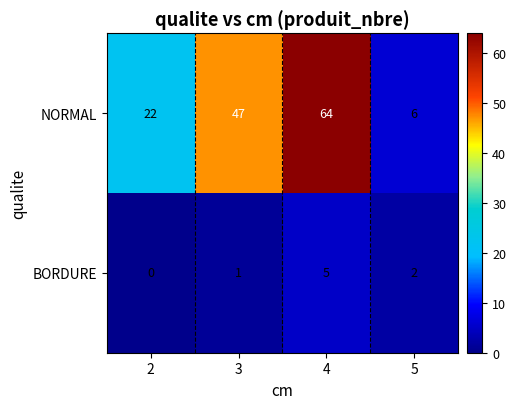

Count the NORMAL values in the range 22 to 64.

3